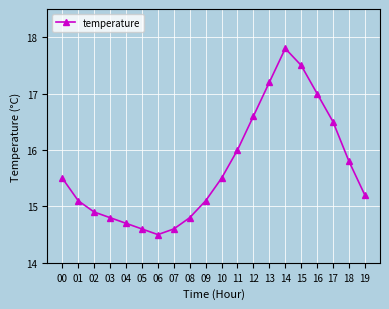

What is the difference between the maximum and minimum values?

3.3